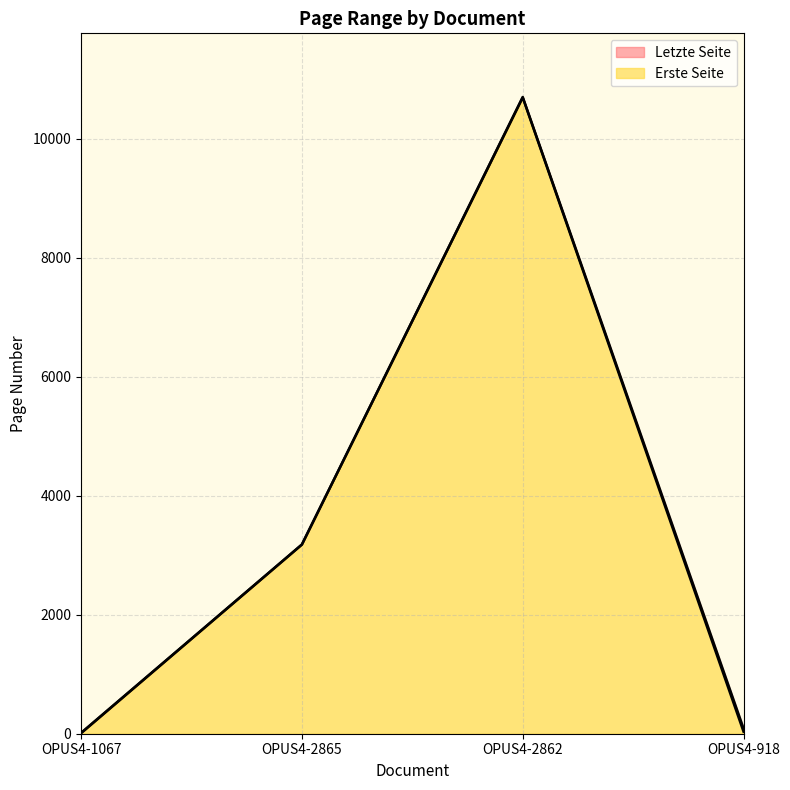

Which series has the widest spread of values?

Letzte Seite